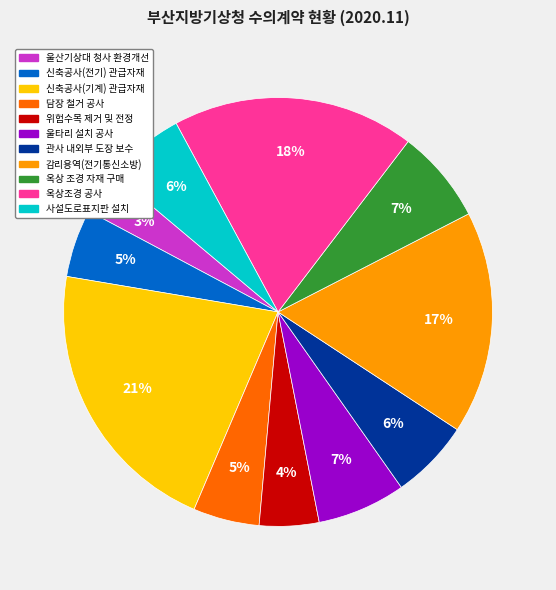

To the nearest percent, what is the average slice percentage?

9%